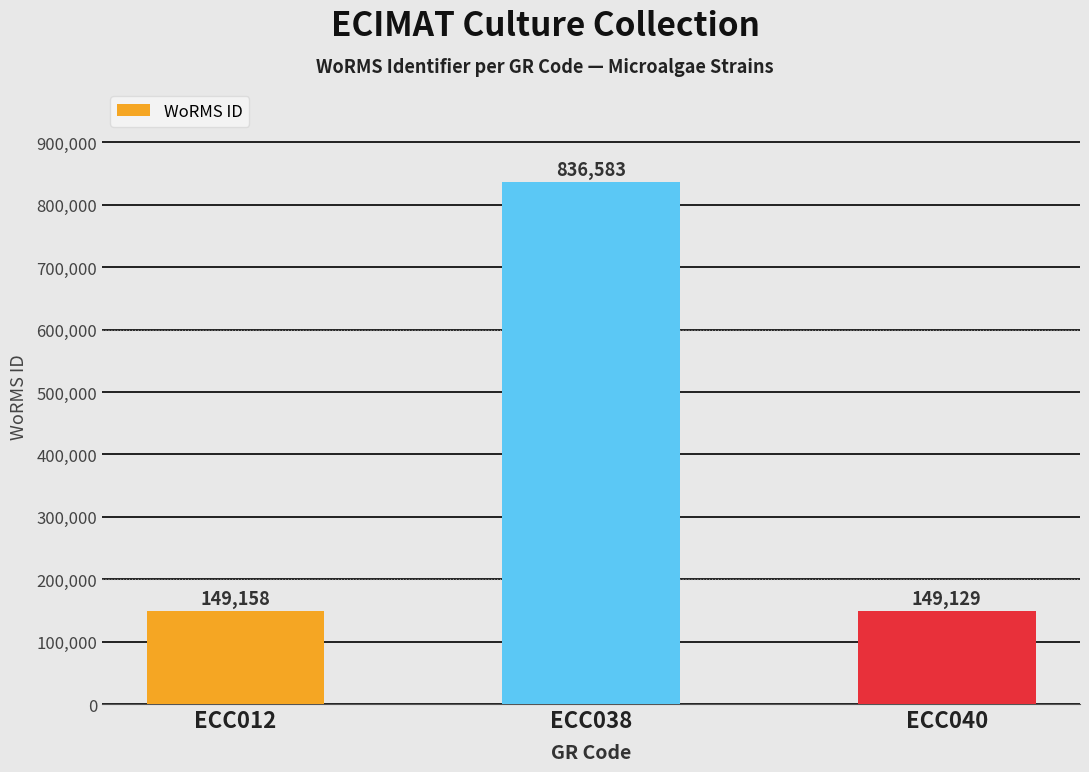

The value at ECC038 is 318262. True or false?

False